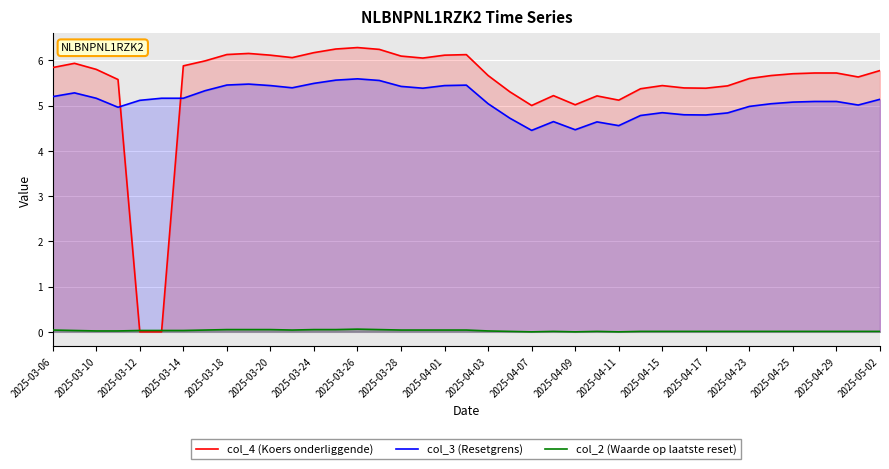

Reading left to right, extract all data points from this chart.

col_4 (Koers onderliggende): 5.8	5.9	5.8	5.6	0.0	0.0	5.9	6.0	6.1	6.2	6.1	6.1	6.2	6.2	6.3	6.2	6.1	6.0	6.1	6.1	5.7	5.3	5.0	5.2	5.0	5.2	5.1	5.4	5.4	5.4	5.4	5.4	5.6	5.7	5.7	5.7	5.7	5.6	5.8
col_3 (Resetgrens): 5.2	5.3	5.2	5.0	5.1	5.2	5.2	5.3	5.5	5.5	5.4	5.4	5.5	5.6	5.6	5.6	5.4	5.4	5.4	5.5	5.0	4.7	4.5	4.6	4.5	4.6	4.6	4.8	4.8	4.8	4.8	4.8	5.0	5.0	5.1	5.1	5.1	5.0	5.1
col_2 (Waarde op laatste reset): 0.0	0.0	0.0	0.0	0.0	0.0	0.0	0.0	0.1	0.1	0.1	0.0	0.1	0.1	0.1	0.1	0.0	0.0	0.0	0.0	0.0	0.0	0.0	0.0	0.0	0.0	0.0	0.0	0.0	0.0	0.0	0.0	0.0	0.0	0.0	0.0	0.0	0.0	0.0